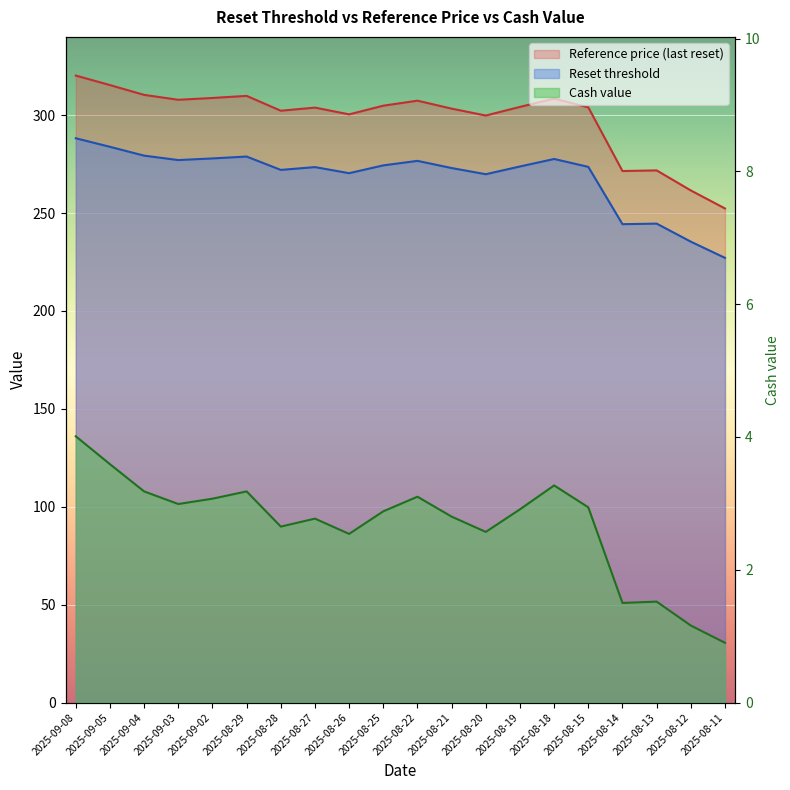

How many distinct data groups are displayed?

3